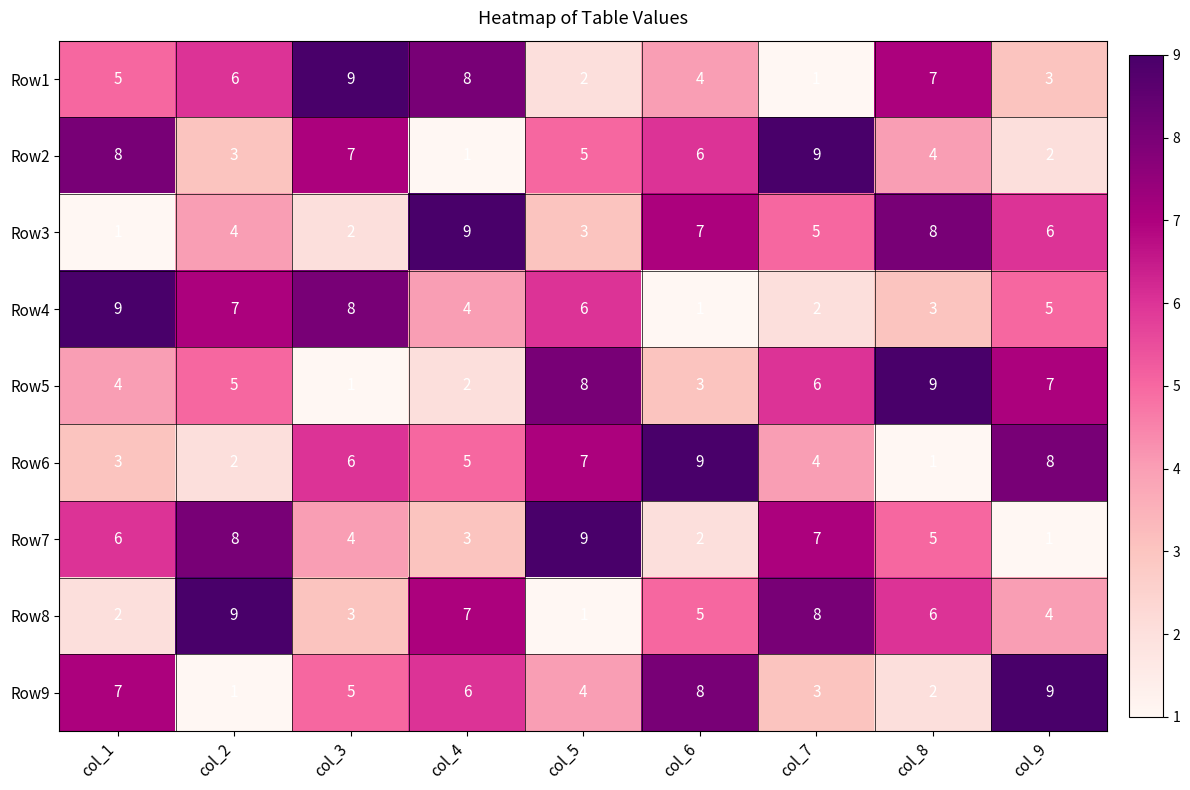

At which label does Row8 reach its minimum?

col_5